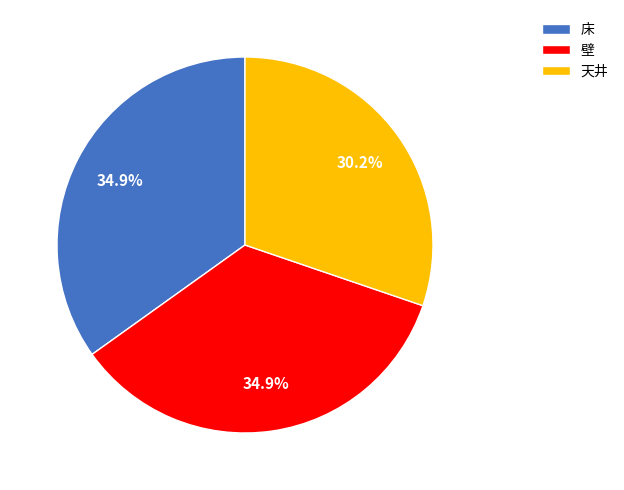

Is there a majority slice in this chart?

No